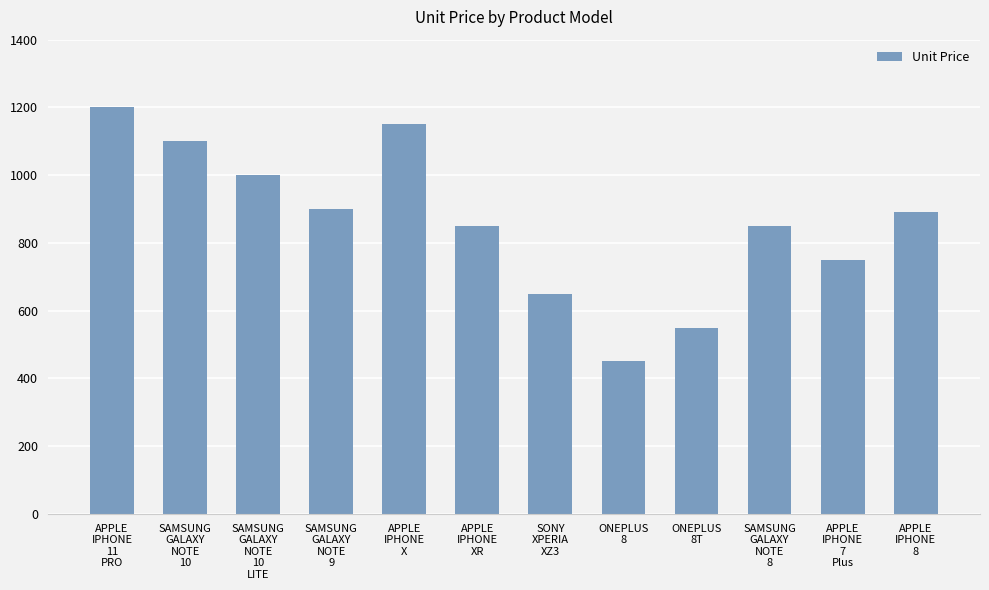

Does the chart contain stacked bars?

No